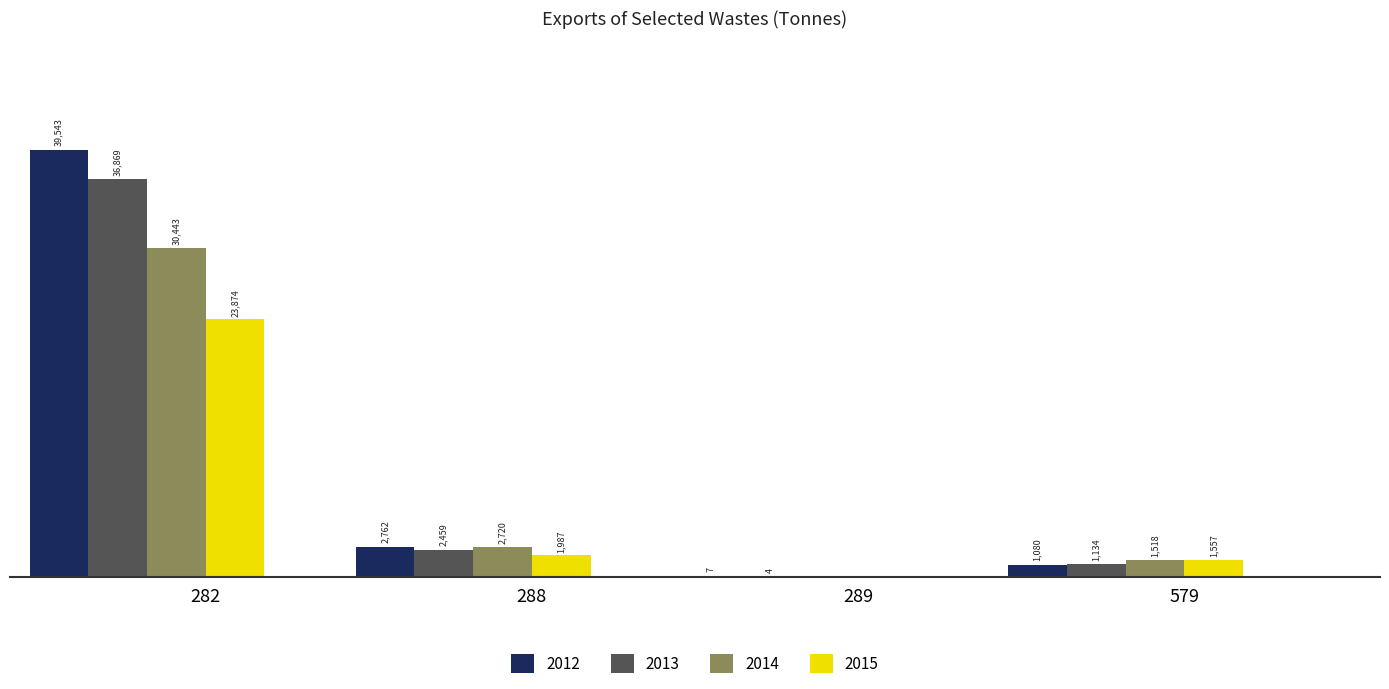

Is the value of 2015 at 282 greater than the value of 2012 at 289?

Yes